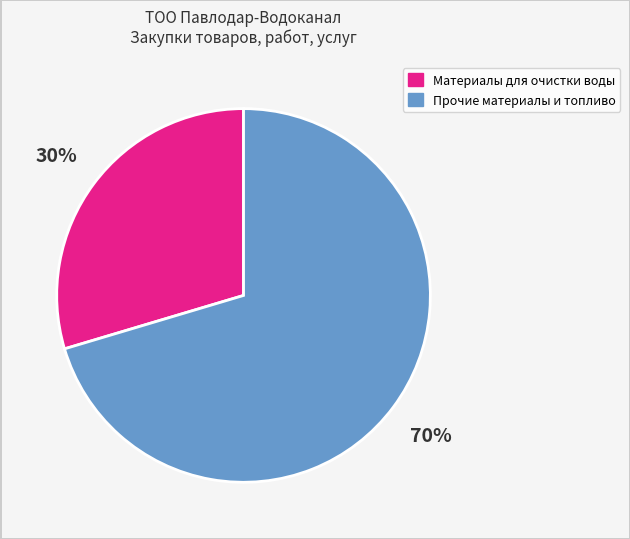

To the nearest percent, what is the average slice percentage?

50%